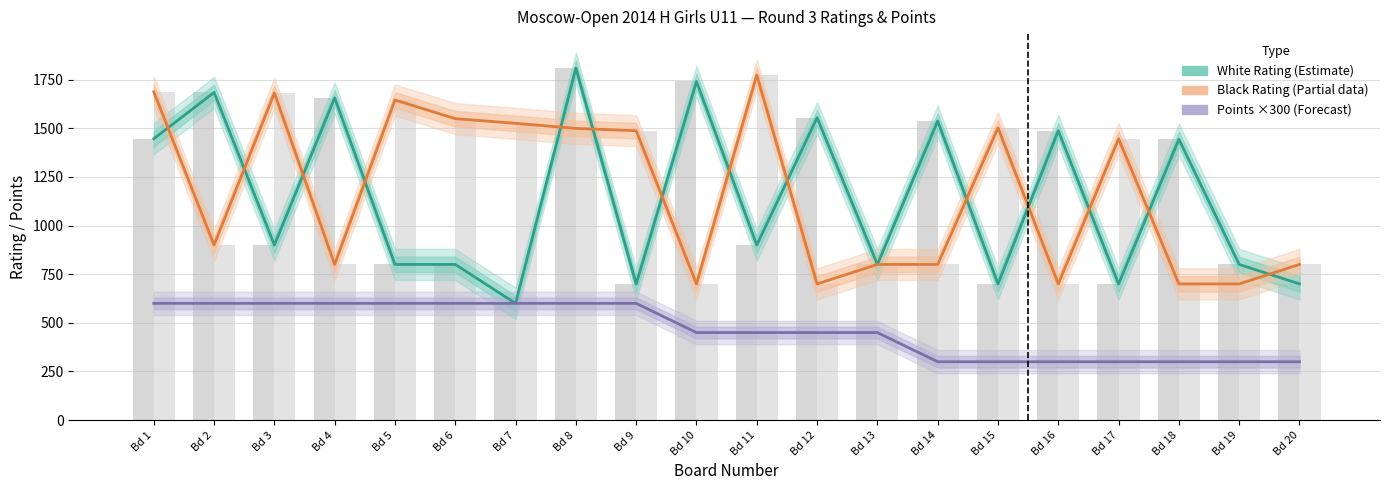

At how many categories does at least one series exceed 1029?

17